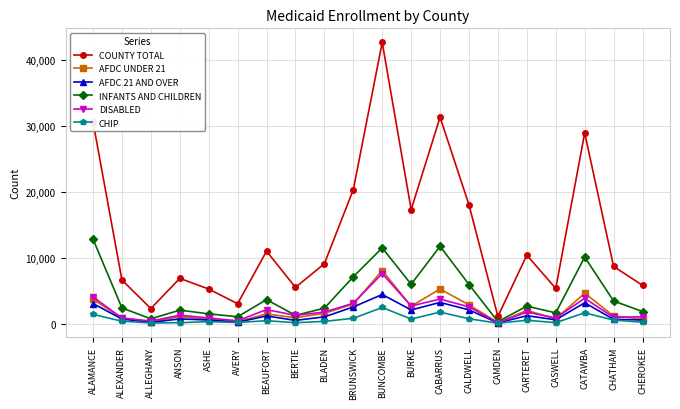

The value of INFANTS AND CHILDREN at BLADEN is 2377. True or false?

True